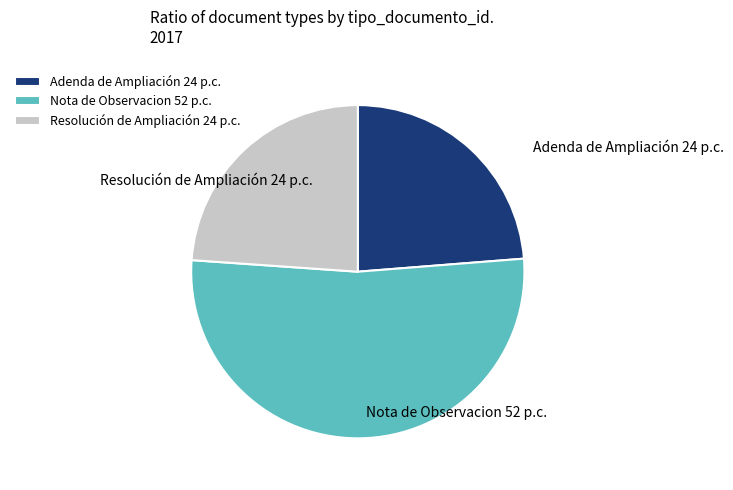

Combined, do Adenda de Ampliación and Resolución de Ampliación account for over 50%?

No